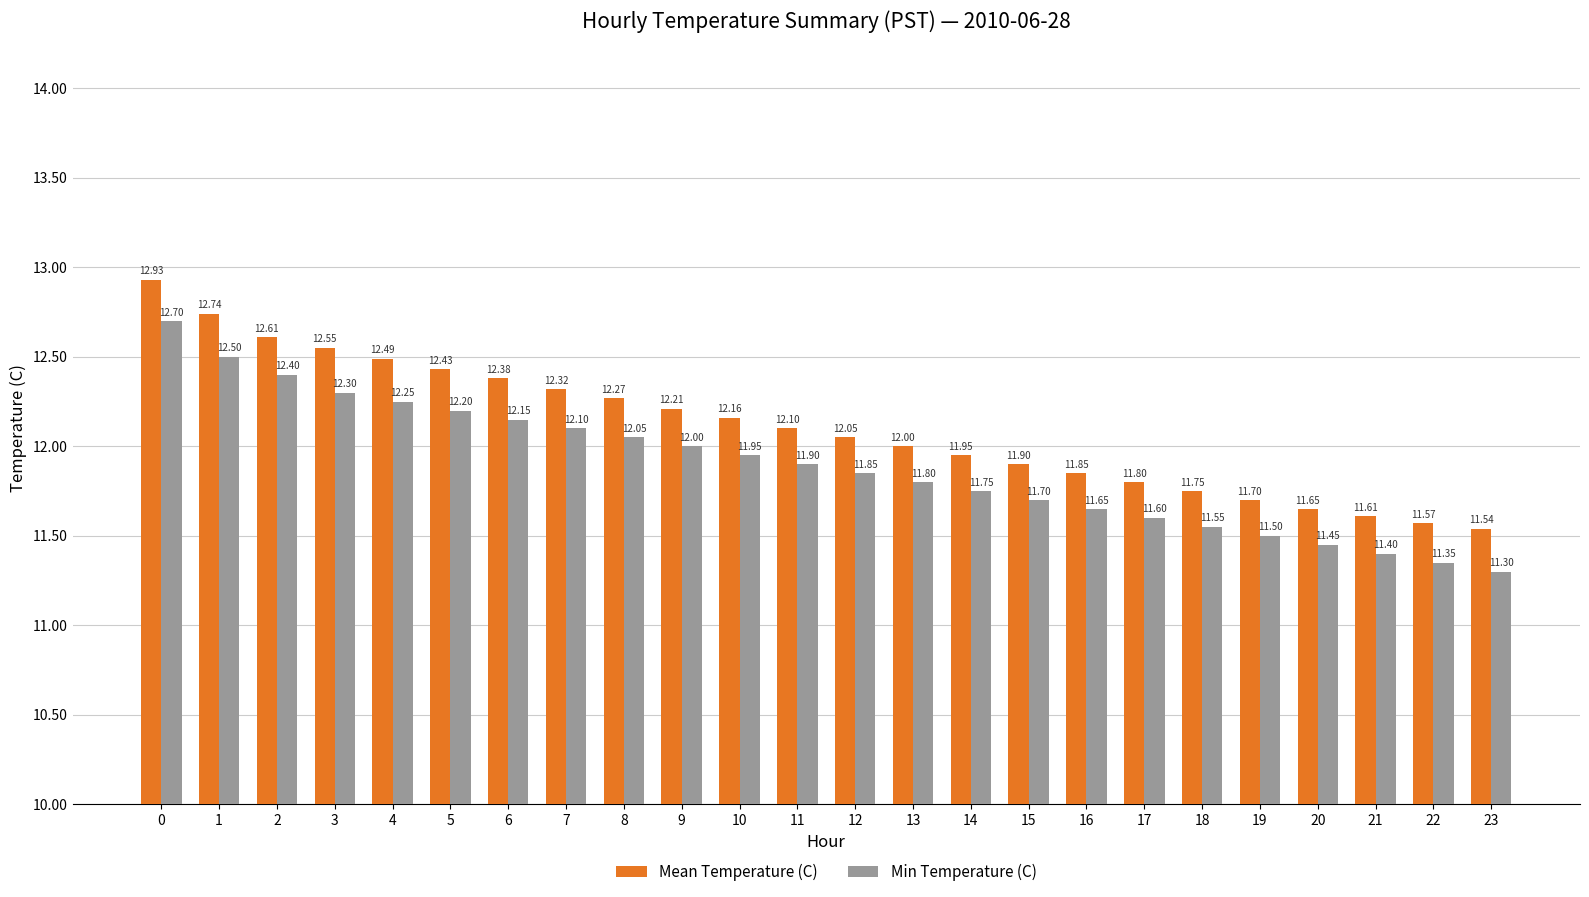

Between 0 and 14, which series saw the biggest shift?

Mean Temperature (C)